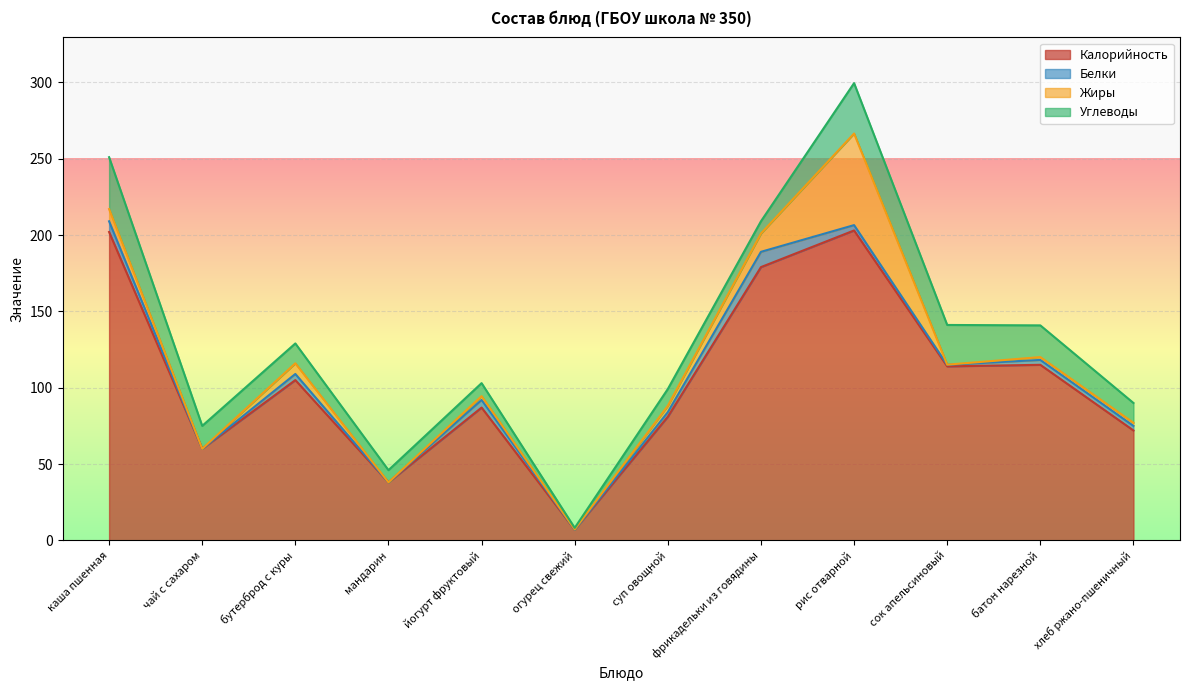

Rank the series by their maximum value, from lowest to highest.

Белки, Углеводы, Жиры, Калорийность